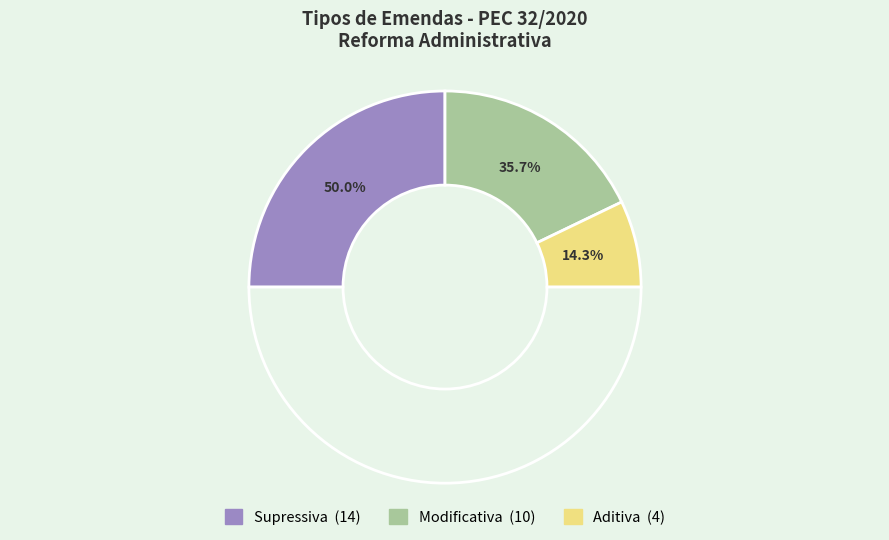

Does Modificativa account for over 50% of the chart?

No